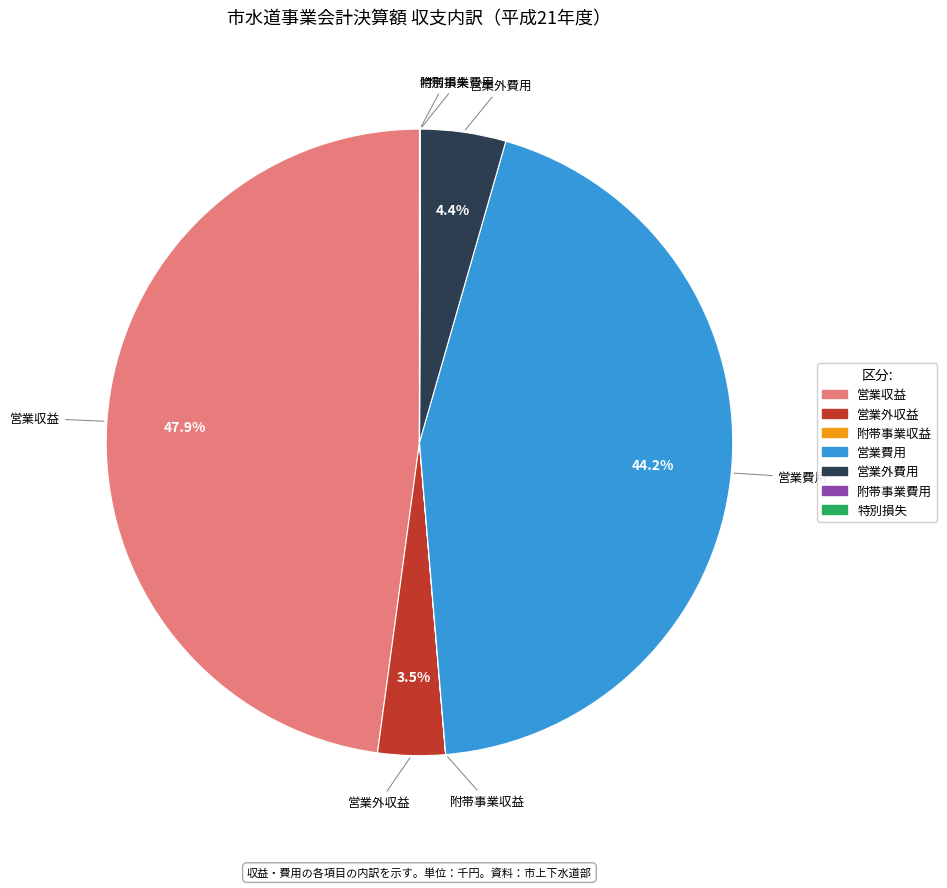

To the nearest percent, what is the average slice percentage?

14%